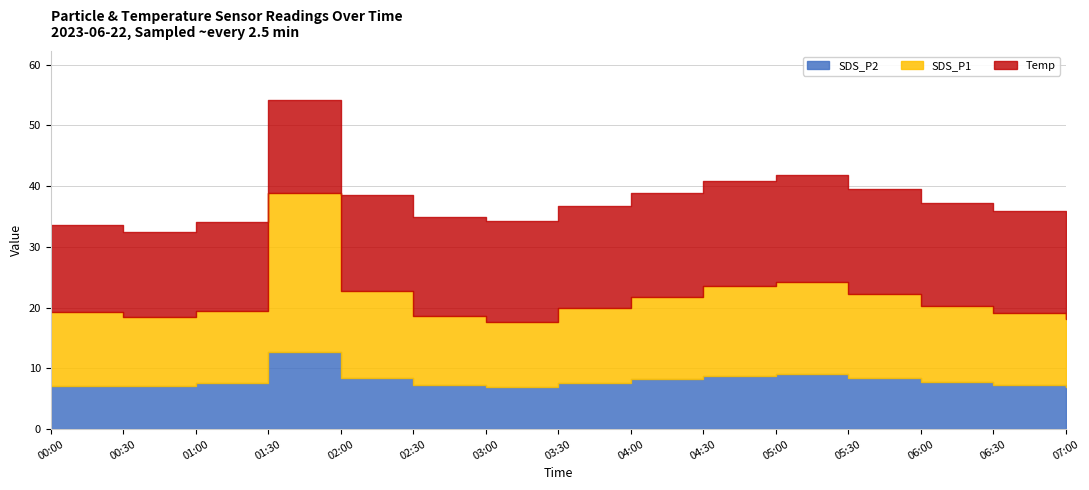

True or false: Temp has more than 2 interior local peaks.

False